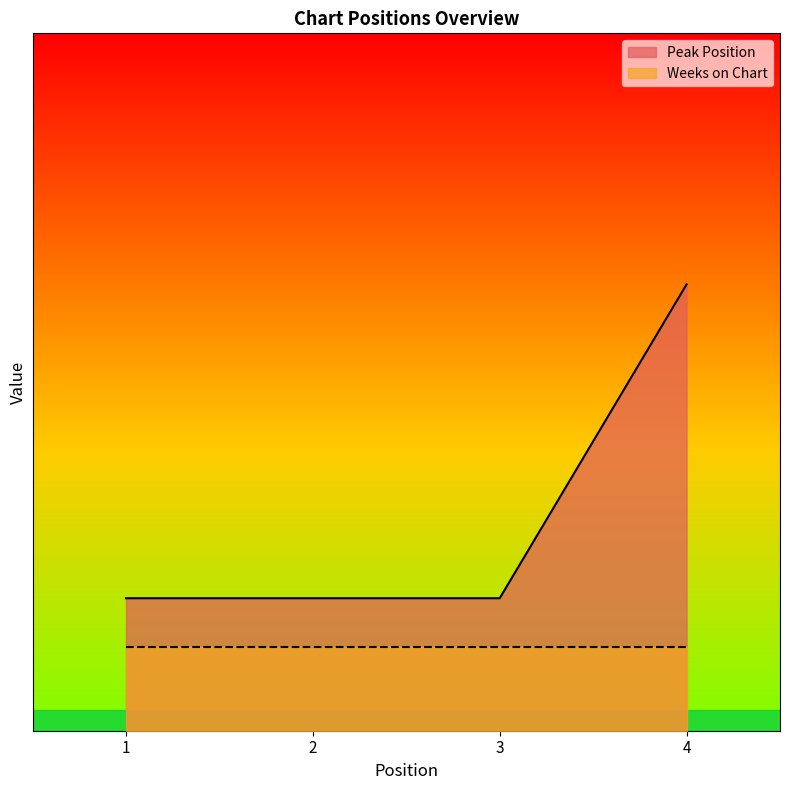

What is the value of the 4th point from the left?

3.2